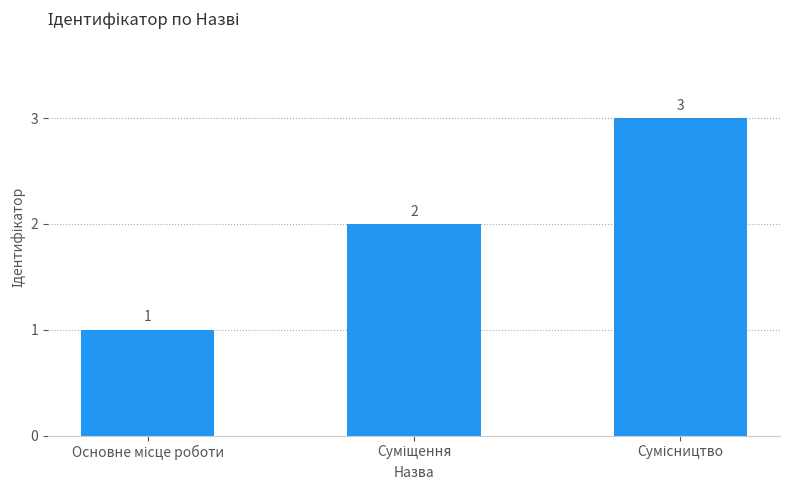

Count the values in the range 1 to 3.

3